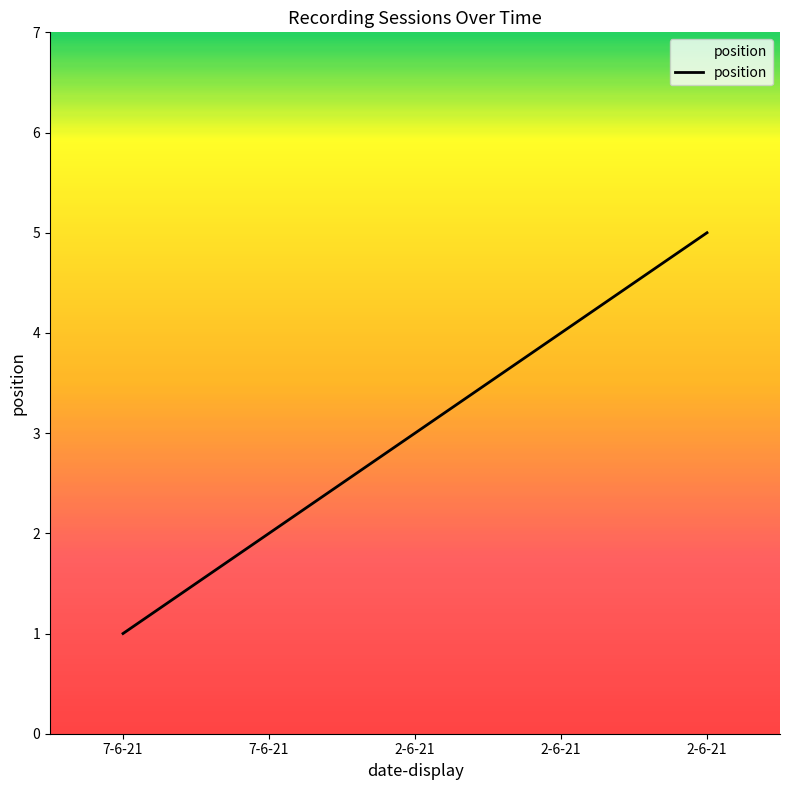

Does the chart have visible grid lines?

No